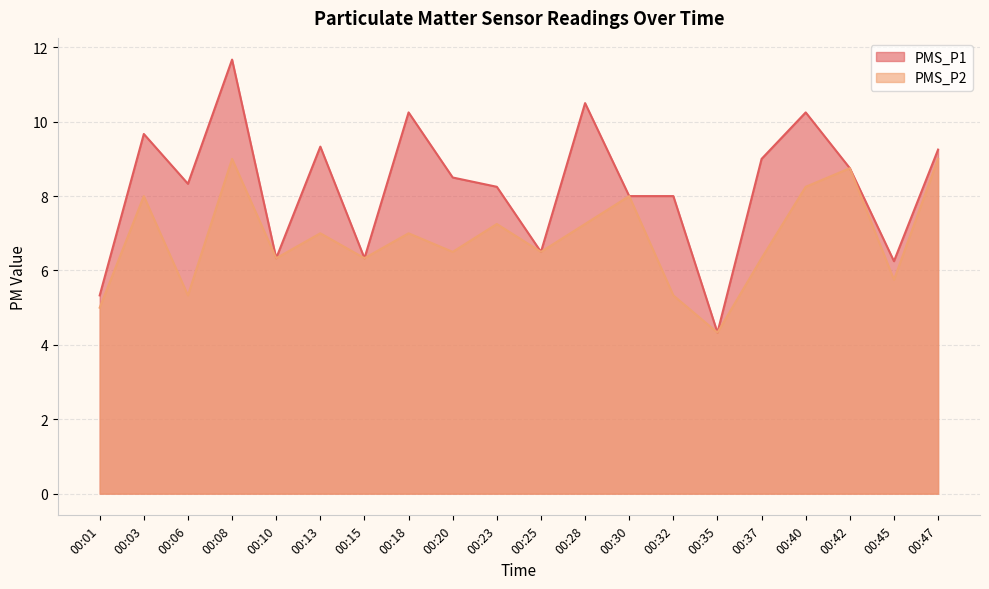

True or false: PMS_P2 has a value of 8.0 at 00:30.

True